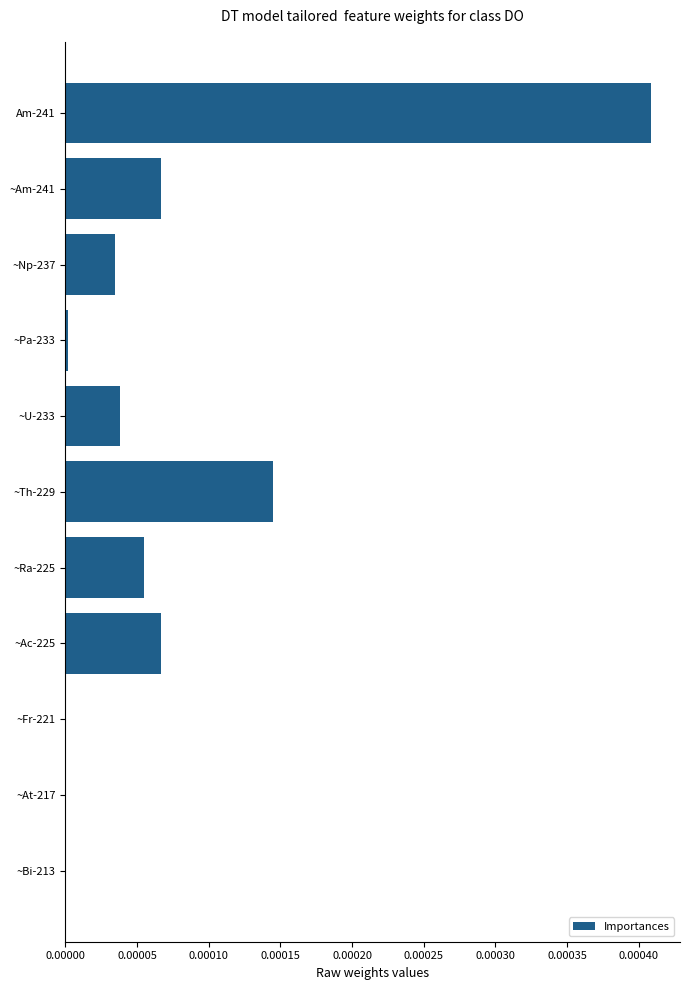

At which category does the chart reach its peak across all series?

Am-241